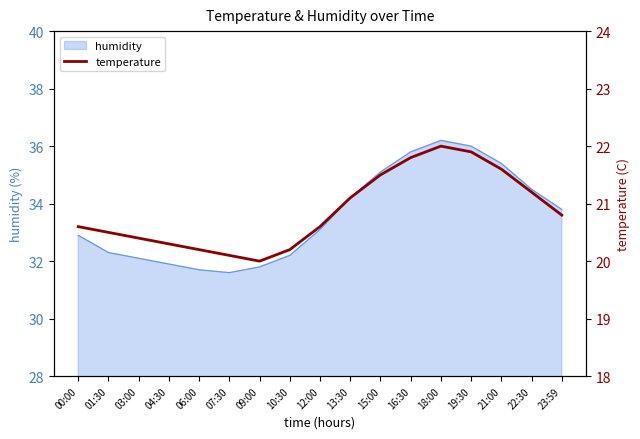

Which has a higher value, 12:00 or 22:30?

22:30